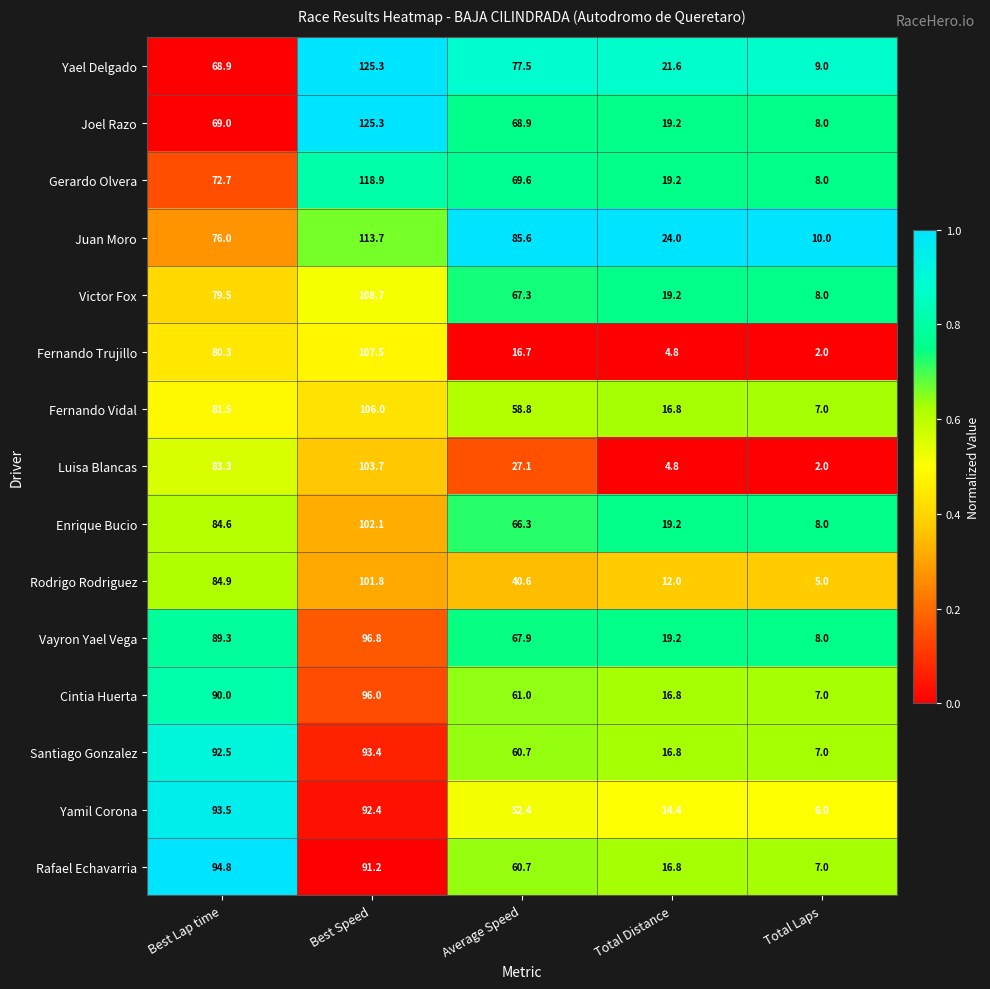

At which category is the sum across all series the highest?

Best Speed